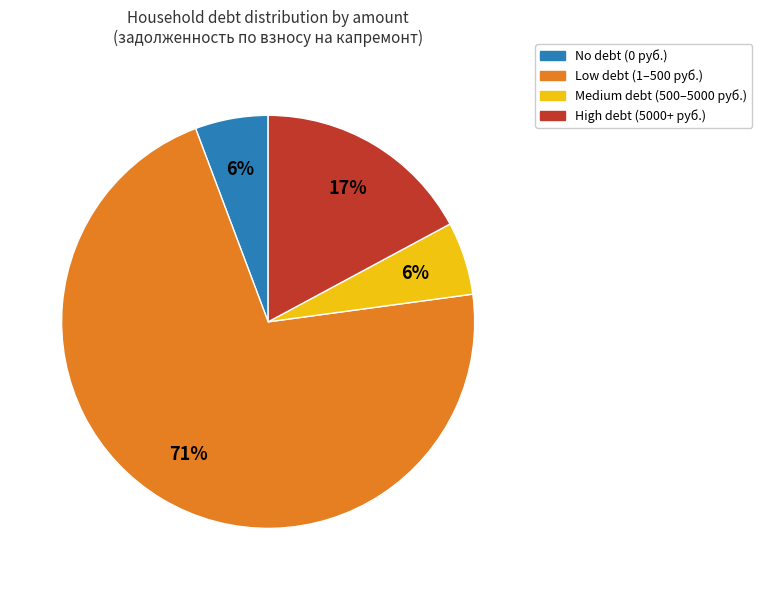

Is there a majority slice in this chart?

Yes